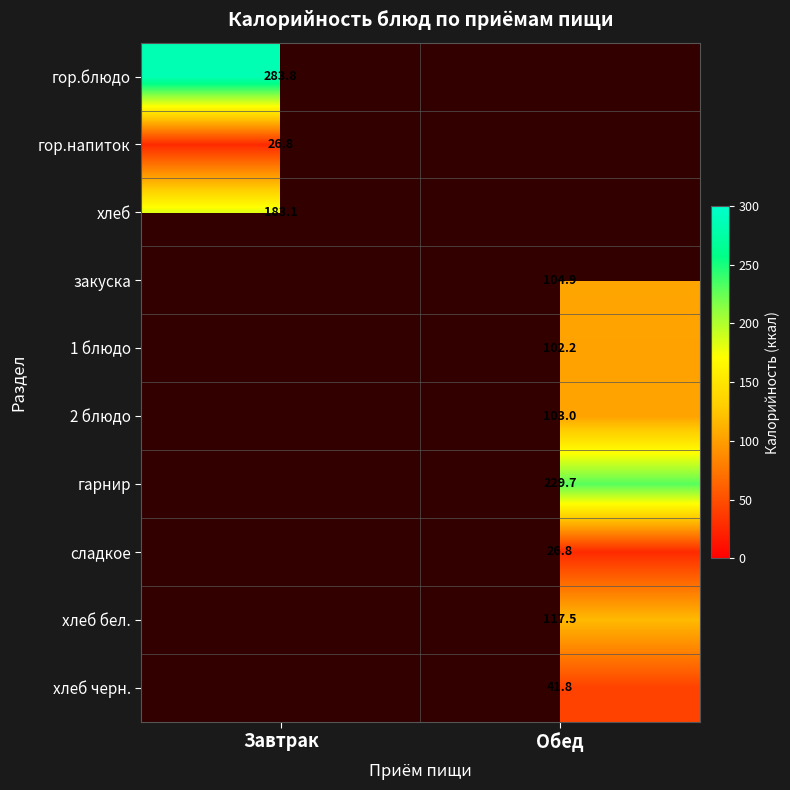

At Обед, list the series in order from largest to smallest.

гор.блюдо, гор.напиток, хлеб, гарнир, хлеб бел., закуска, 2 блюдо, 1 блюдо, хлеб черн., сладкое